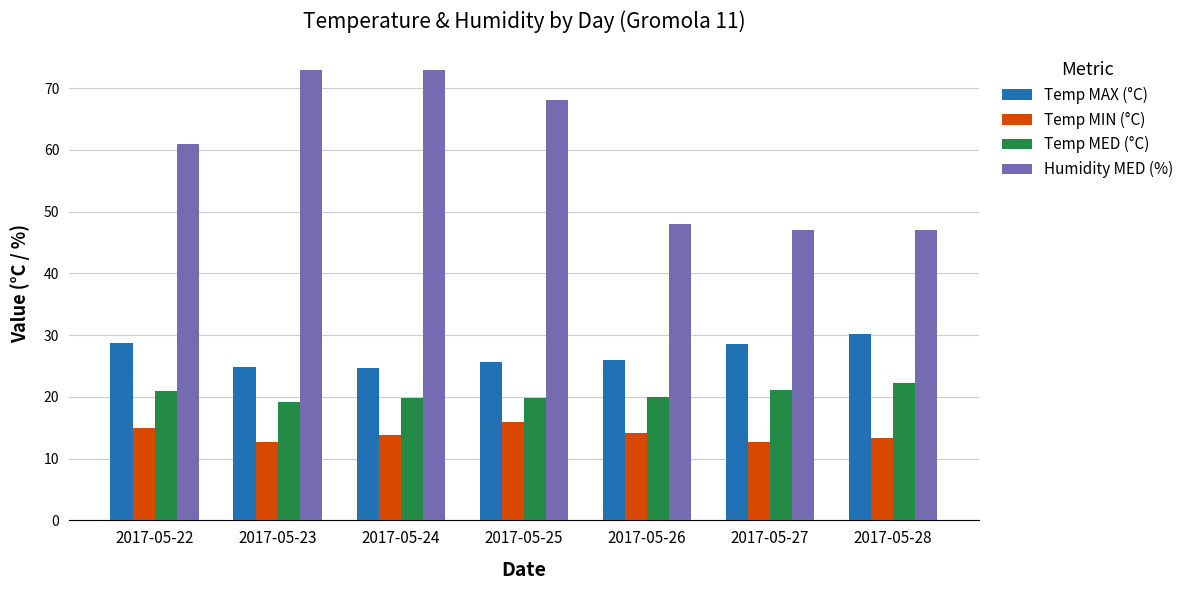

How many bars are there in total?

28